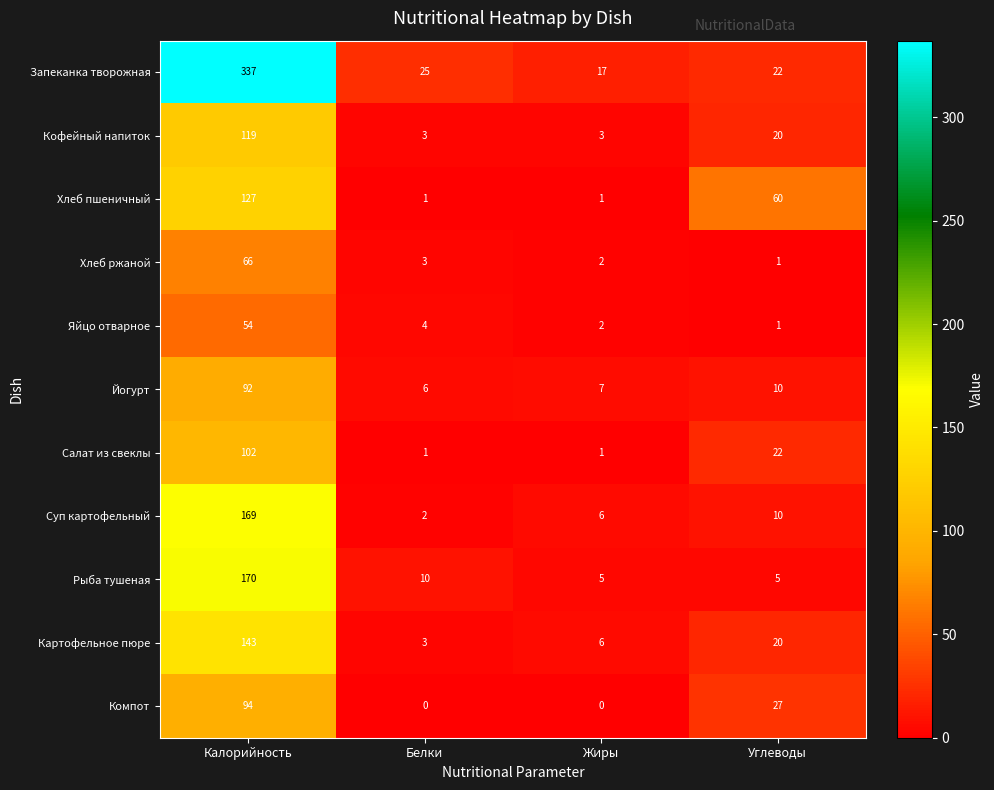

How many data points does each series have?

4